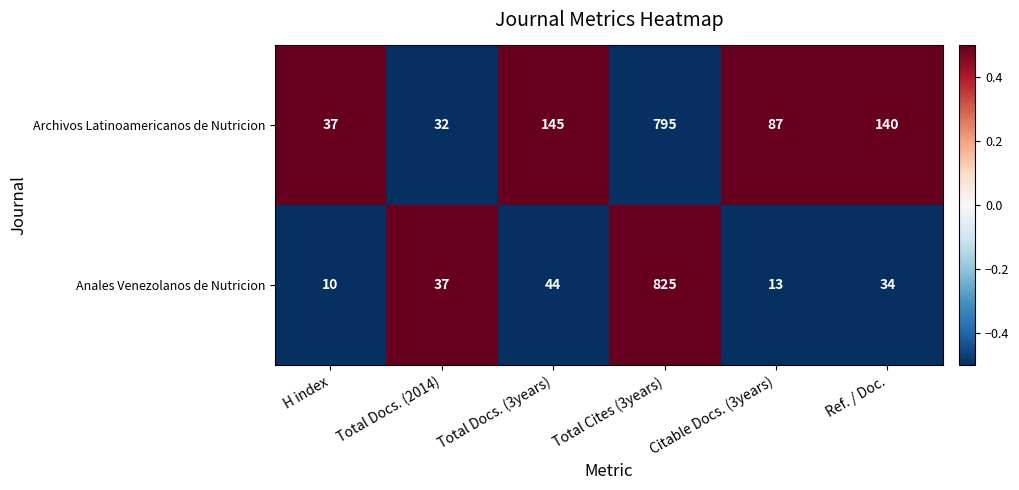

Where does the Archivos Latinoamericanos de Nutricion series first go above 140?

Total Docs. (3years)